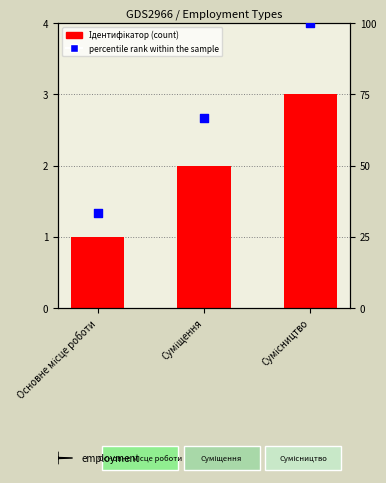

Which series contains the lowest Y value?

Ідентифікатор